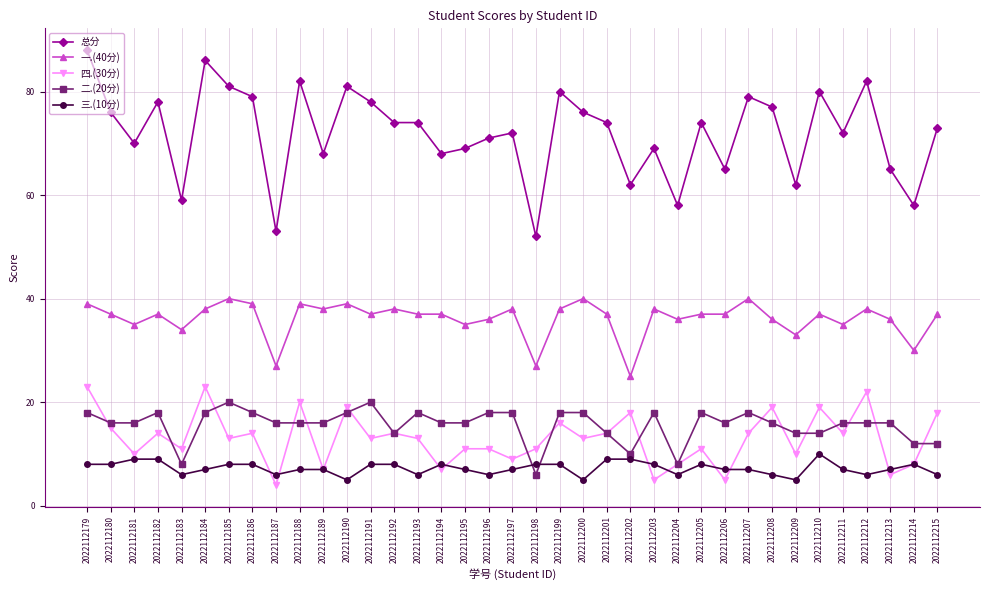

True or false: 三.(10分) has more than 2 points higher than both neighbors.

True